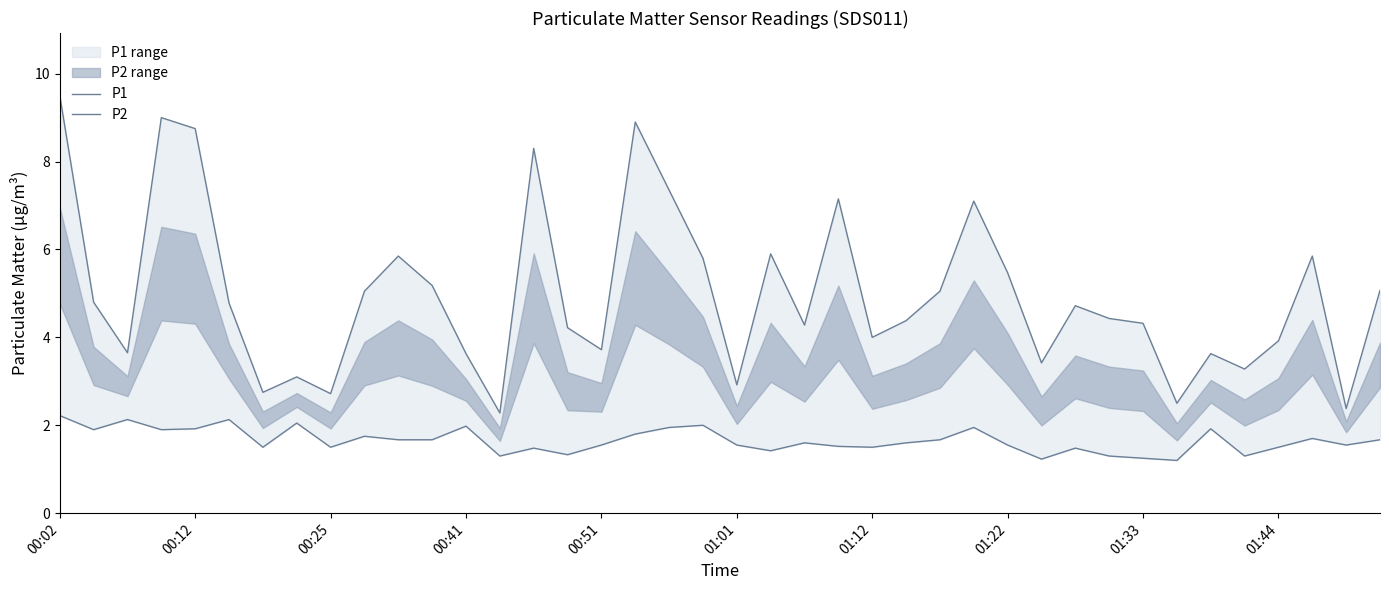

What are all the series names shown in the legend?

P1, P2